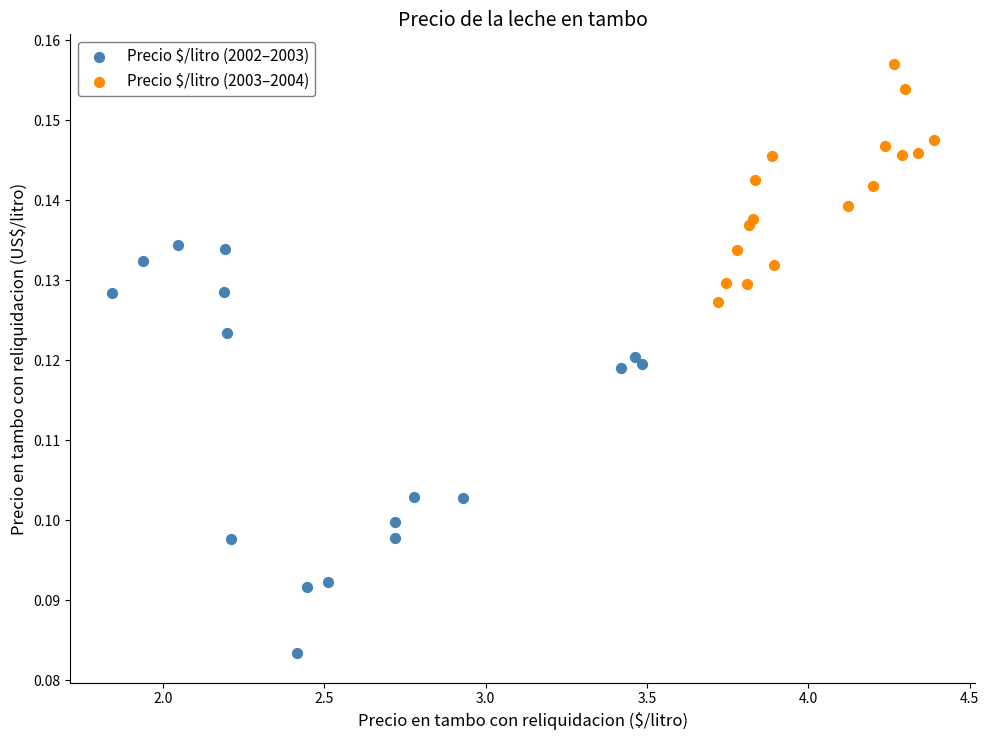

Which series has the widest spread of Y values?

Precio $/litro (2002–2003)